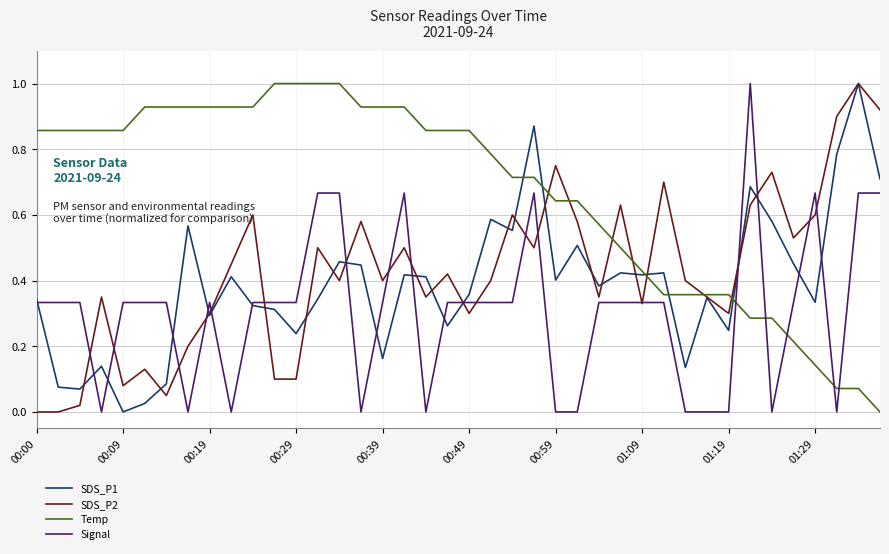

What are all the series names shown in the legend?

SDS_P1, SDS_P2, Temp, Signal